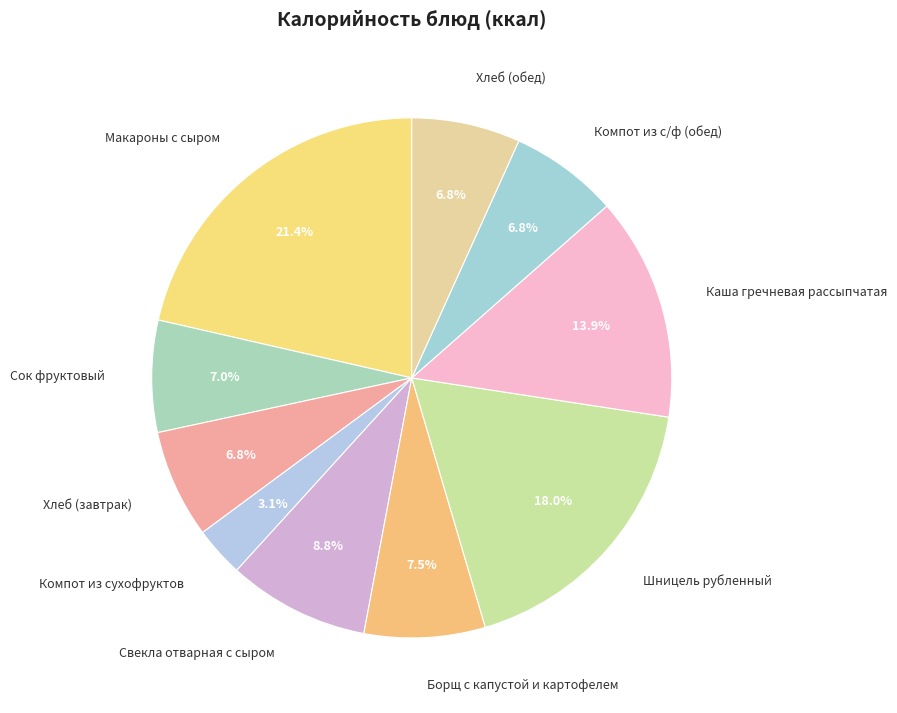

Which has a higher value, Шницель рубленный or Каша гречневая рассыпчатая?

Шницель рубленный